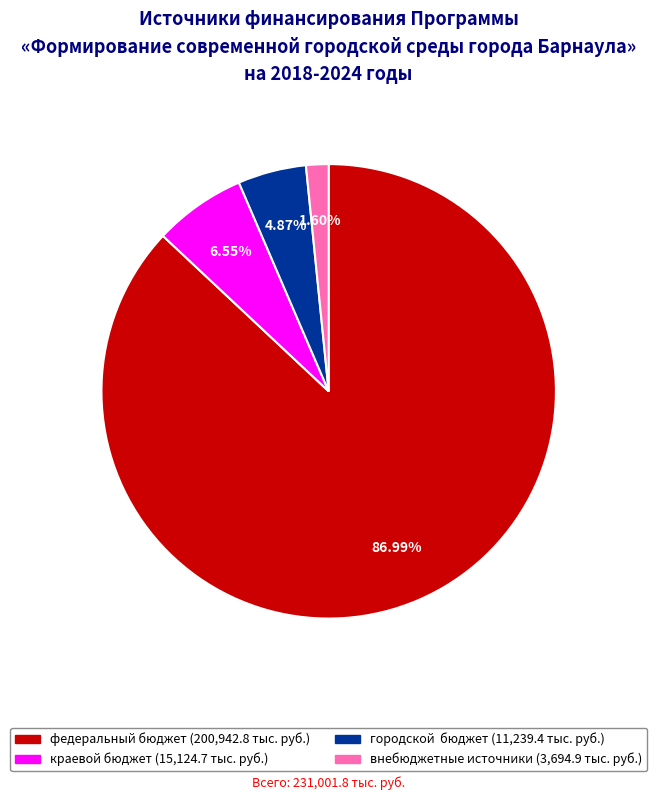

Is there a majority slice in this chart?

Yes